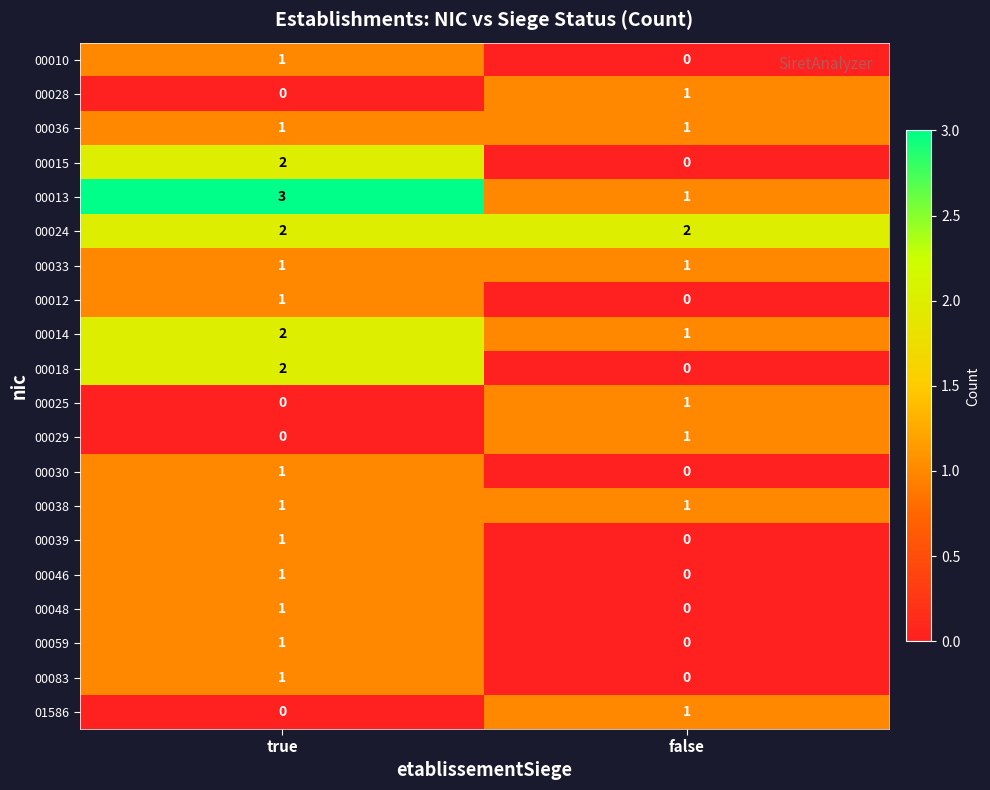

Which category has the highest value across all series?

true